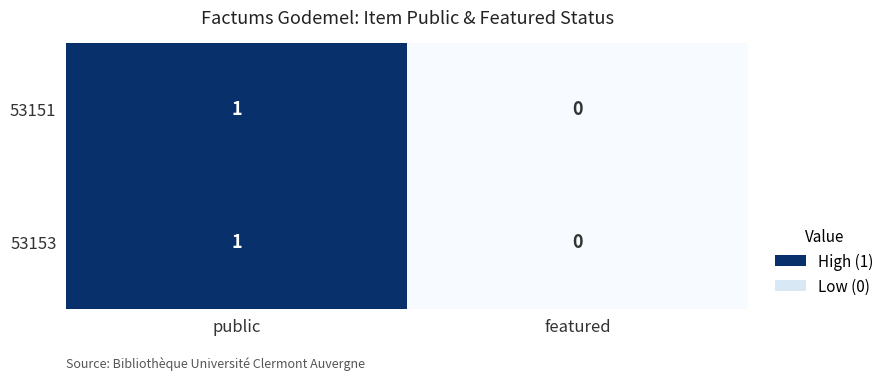

How many series are shown in this chart?

2